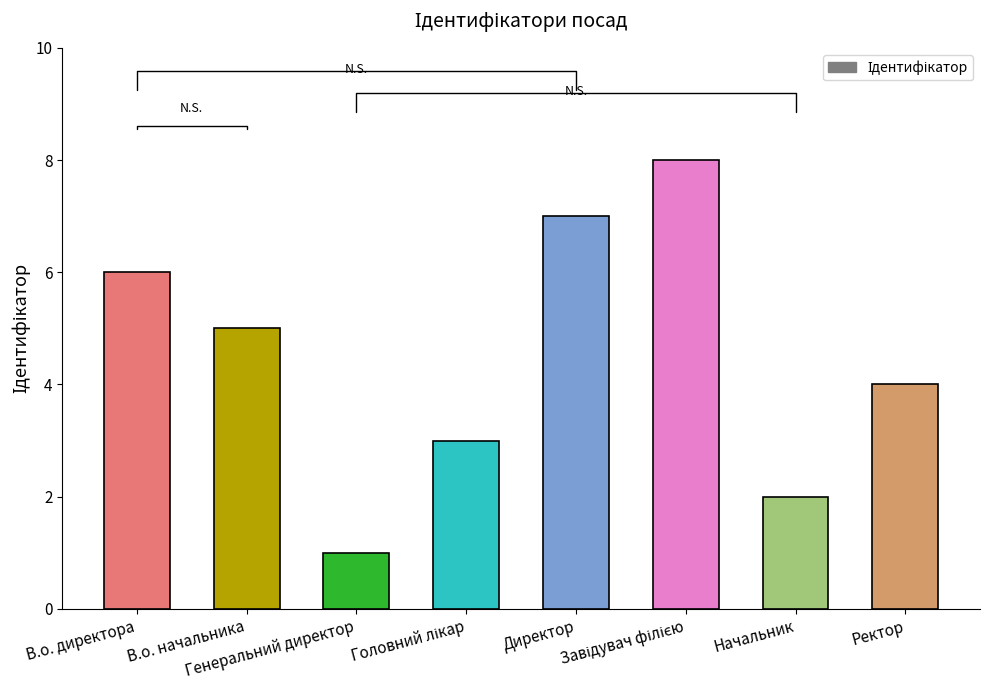

What is the sum of all values?

36